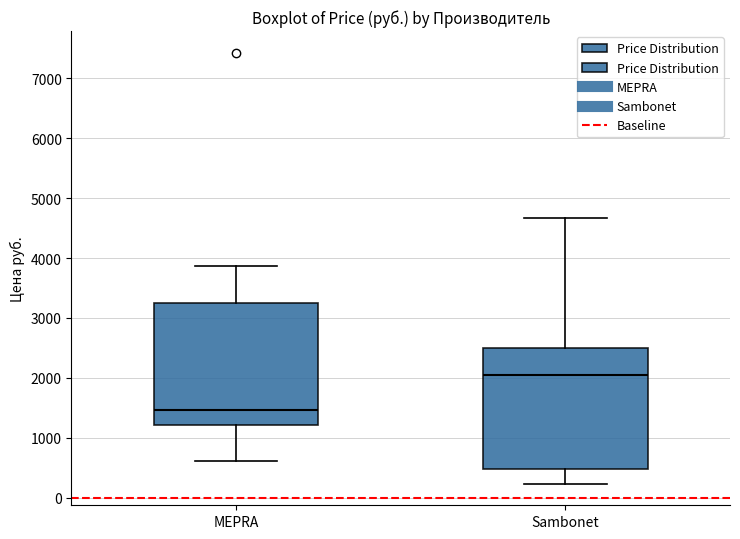

Reading left to right, transcribe this box plot: for each box, give where its median line is, the range the box spans, and where its two whiskers end, as read against the y-axis. The values are not printed on the chart, so give them approximately, as read against the axis.

MEPRA: median 1500, box 1200 to 3200, whiskers 600 to 3900
Sambonet: median 2100, box 500 to 2500, whiskers 200 to 4700